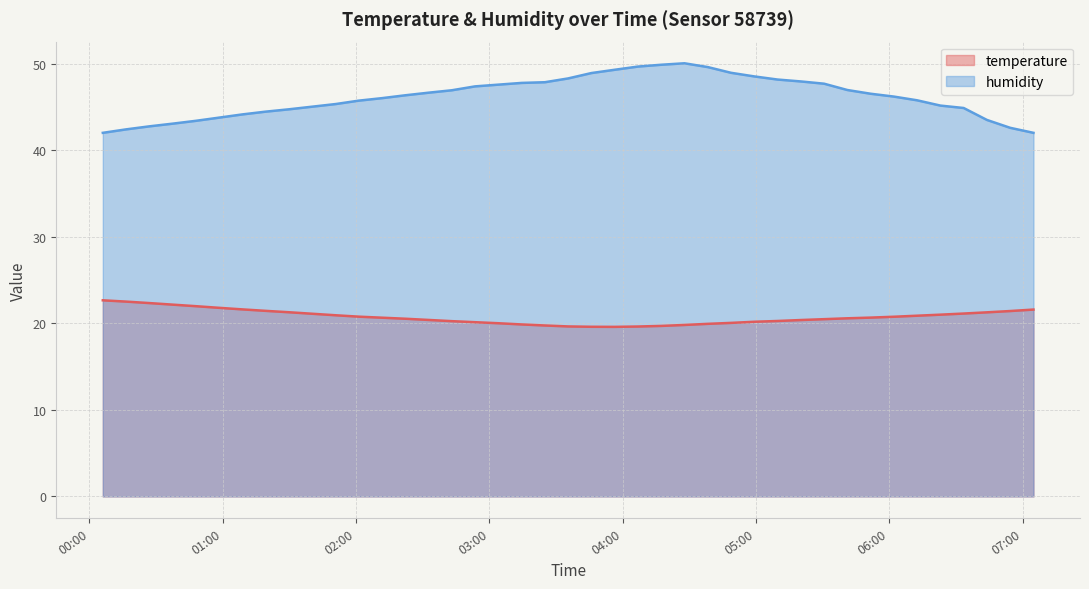

List the labels in order of humidity value, smallest first.

2023-07-08T00:06:01, 2023-07-08T07:04:56, 2023-07-08T00:16:30, 2023-07-08T06:54:27, 2023-07-08T00:26:58, 2023-07-08T00:37:26, 2023-07-08T00:47:56, 2023-07-08T06:43:59, 2023-07-08T00:58:25, 2023-07-08T01:08:51, 2023-07-08T01:19:22, 2023-07-08T01:29:48, 2023-07-08T06:33:31, 2023-07-08T06:23:02, 2023-07-08T01:50:54, 2023-07-08T02:01:13, 2023-07-08T06:12:34, 2023-07-08T02:11:42, 2023-07-08T06:02:06, 2023-07-08T02:22:10, 2023-07-08T05:51:37, 2023-07-08T02:32:38, 2023-07-08T02:43:07, 2023-07-08T05:41:09, 2023-07-08T02:53:35, 2023-07-08T03:04:03, 2023-07-08T05:30:41, 2023-07-08T03:14:32, 2023-07-08T03:25:00, 2023-07-08T05:20:14, 2023-07-08T05:09:44, 2023-07-08T03:35:29, 2023-07-08T04:59:18, 2023-07-08T03:45:57, 2023-07-08T04:48:47, 2023-07-08T03:56:25, 2023-07-08T04:38:21, 2023-07-08T04:06:54, 2023-07-08T04:17:22, 2023-07-08T04:27:50